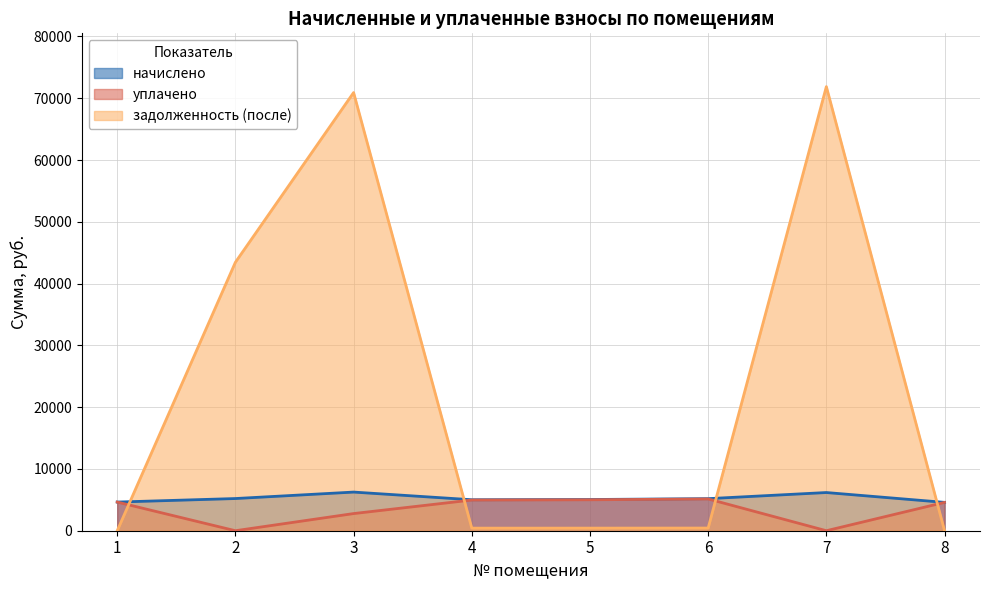

The value of уплачено at 3 is 1128.1. True or false?

False